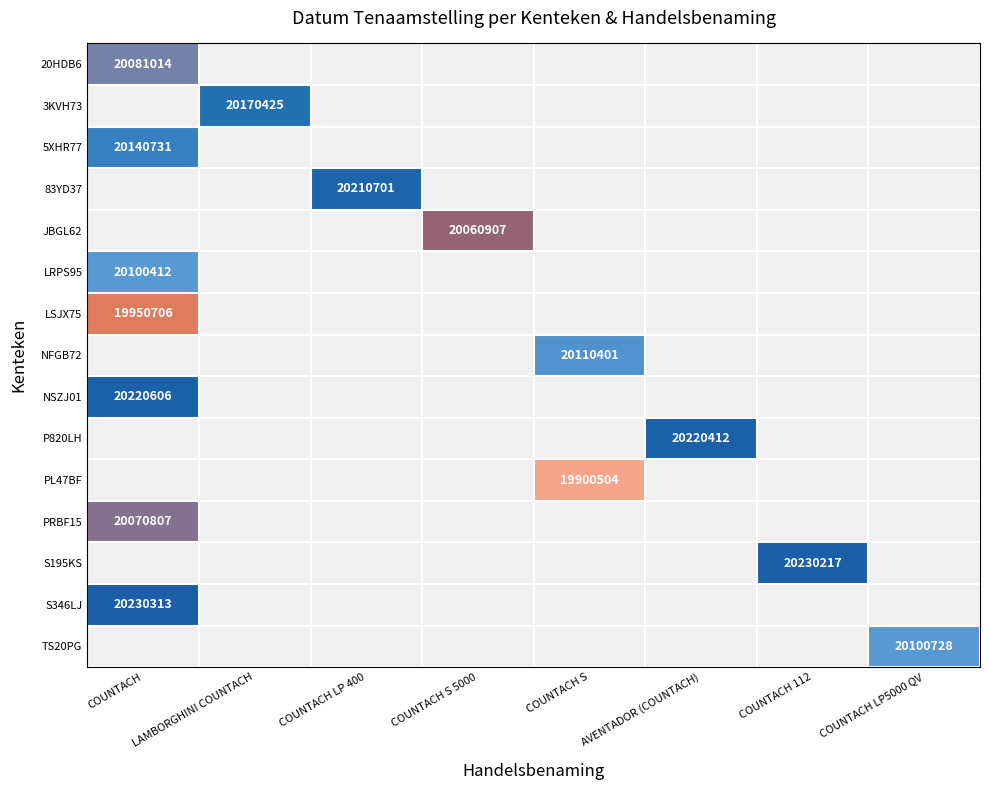

Which category has the lowest value across all series?

COUNTACH S